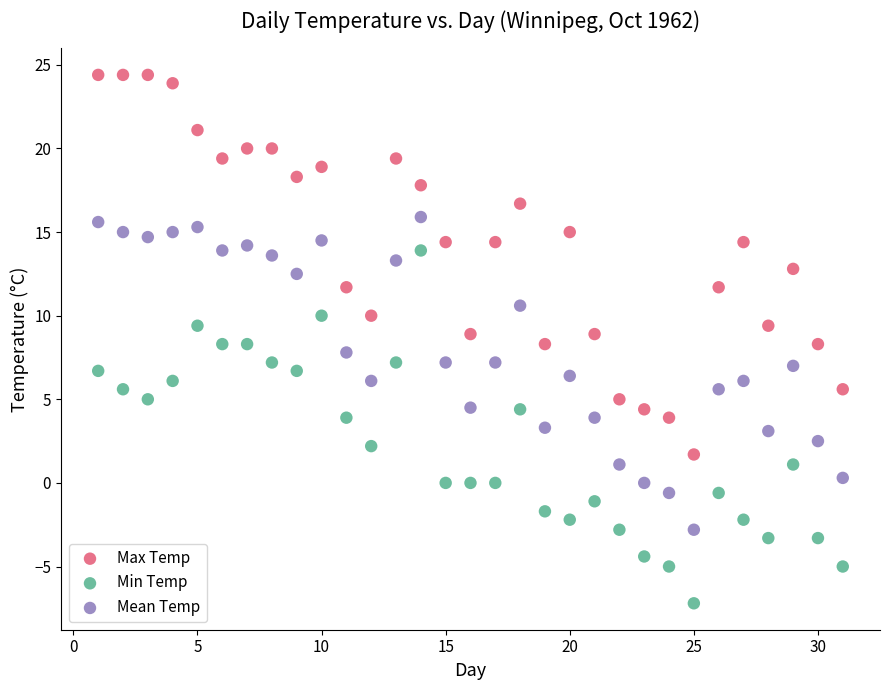

Across all data points, what is the range of X values (max minus min)?

30.0